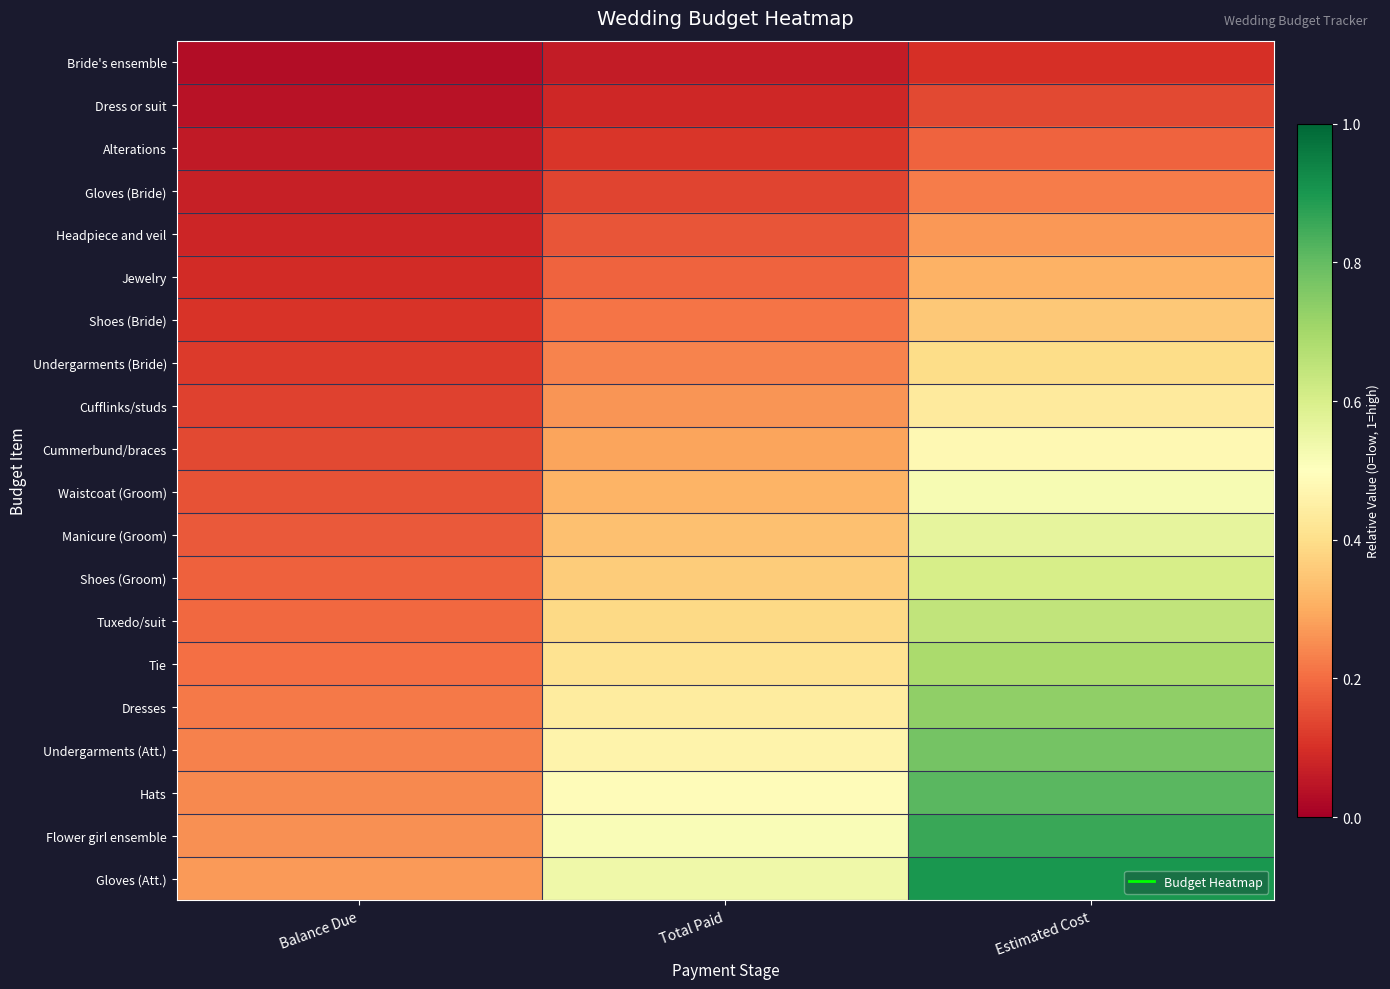

At how many categories does at least one series exceed 0?

3